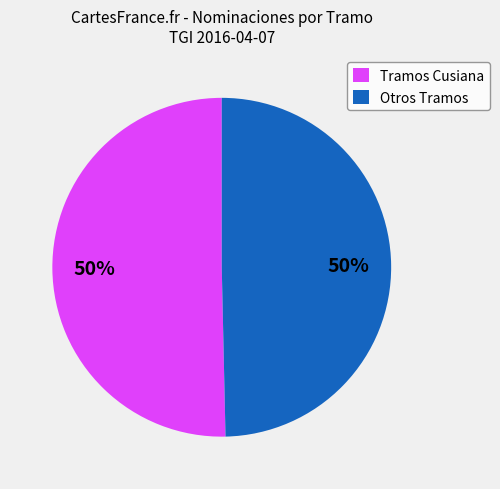

To the nearest percent, what percentage of the pie is Otros Tramos?

50%